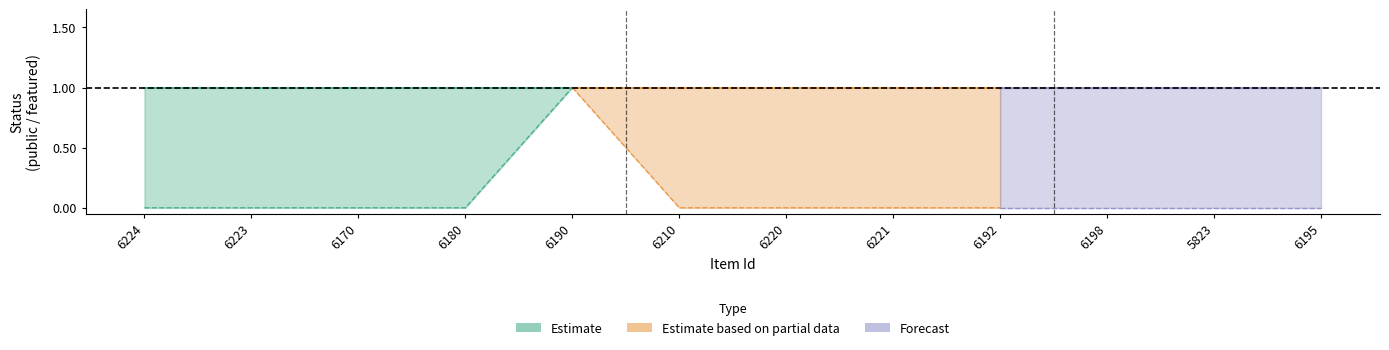

Which has a higher value, 6210 or 6224?

6210